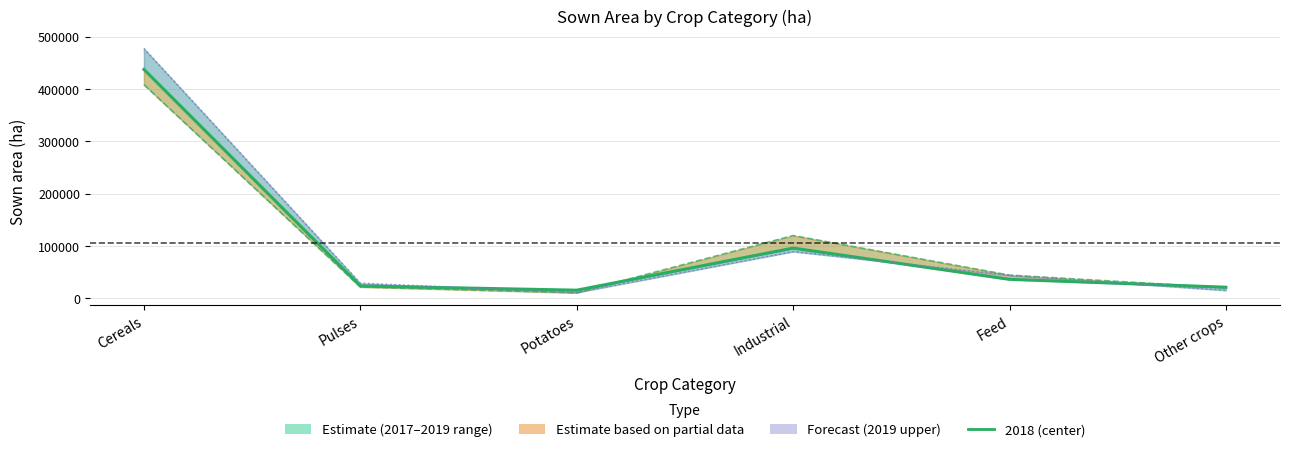

The value of 2017 at Cereals is 195204. True or false?

False